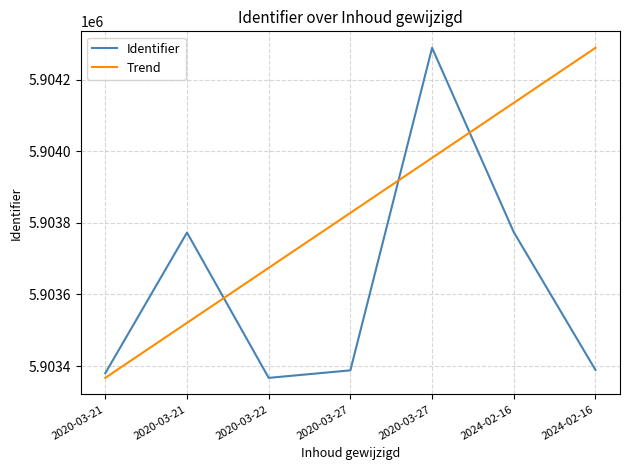

Is this an area chart (filled region under the line)?

No